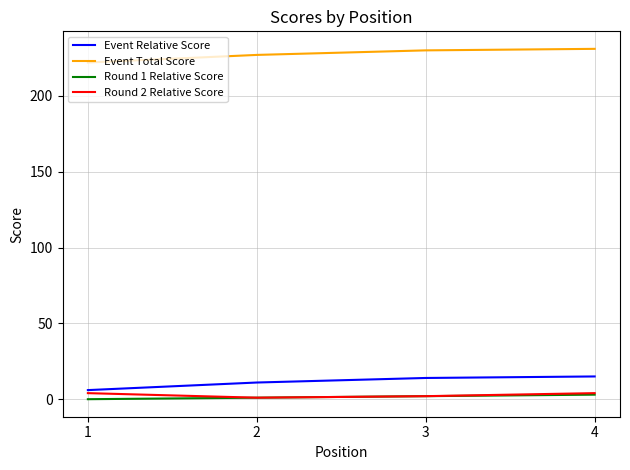

The Round 1 Relative Score series shows 1 at 2. True or false?

True